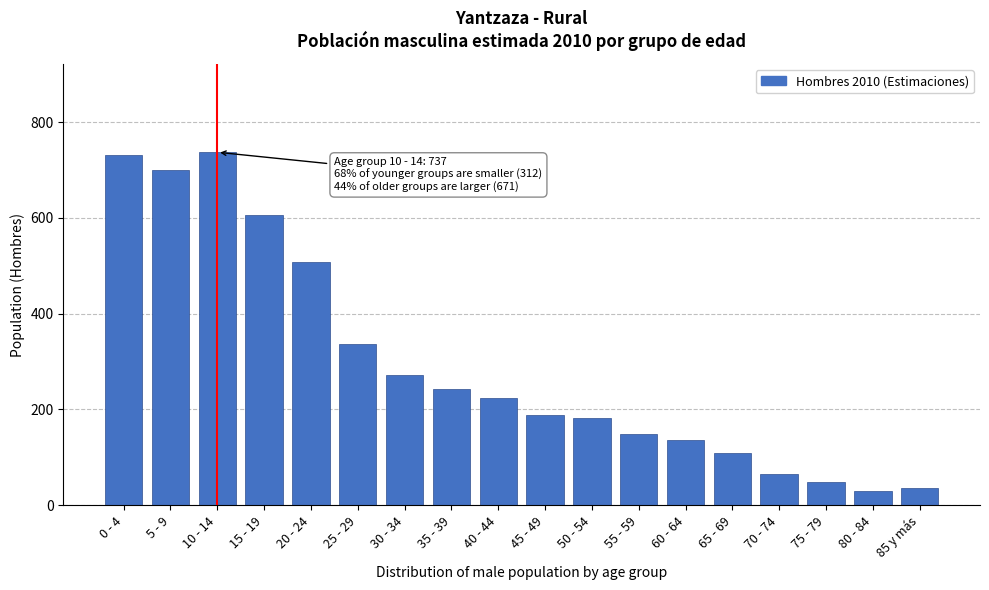

Reading right to left, what are all the values shown in this chart?

35	29	48	65	110	136	149	182	189	223	243	272	336	508	605	737	699	732